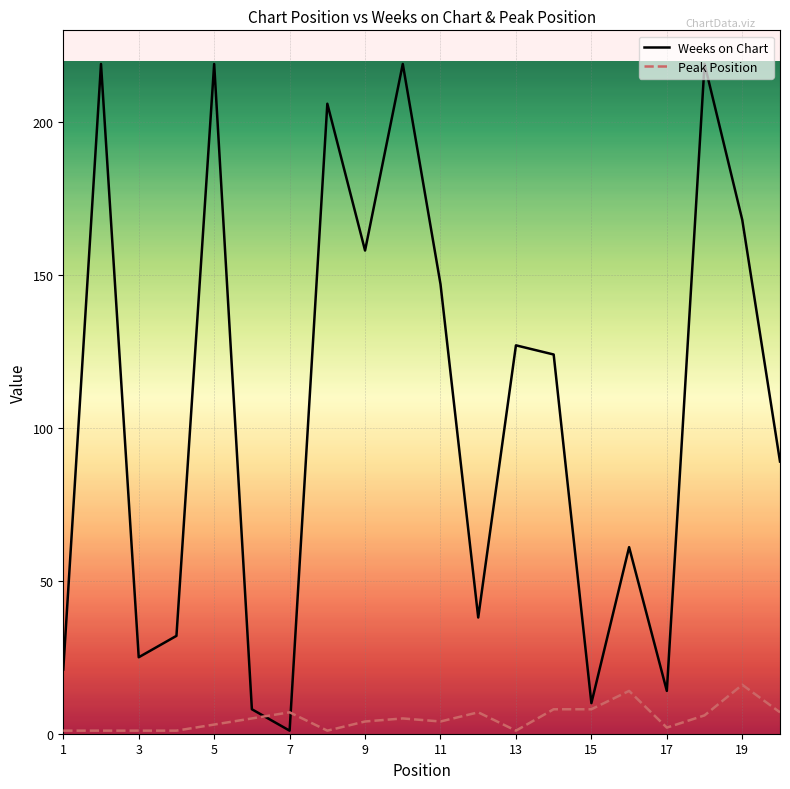

What are all the series names shown in the legend?

Weeks on Chart, Peak Position